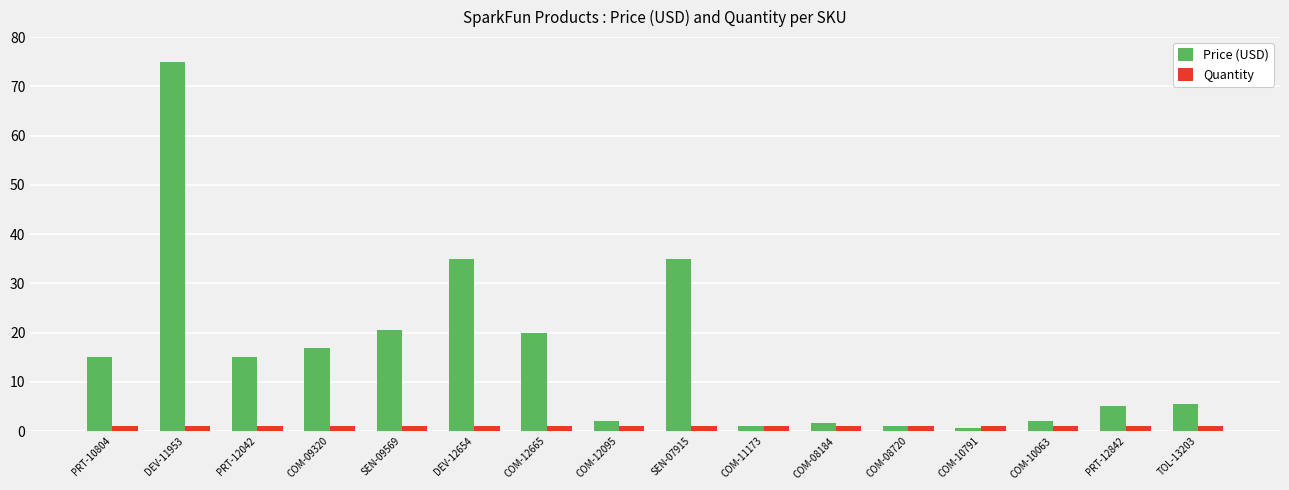

At which category is the sum across all series the highest?

DEV-11953